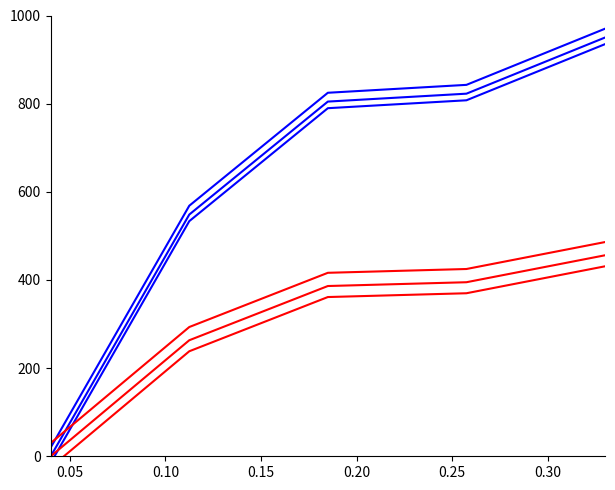

Which series has the largest range (max minus min)?

codigo_fecha_blue